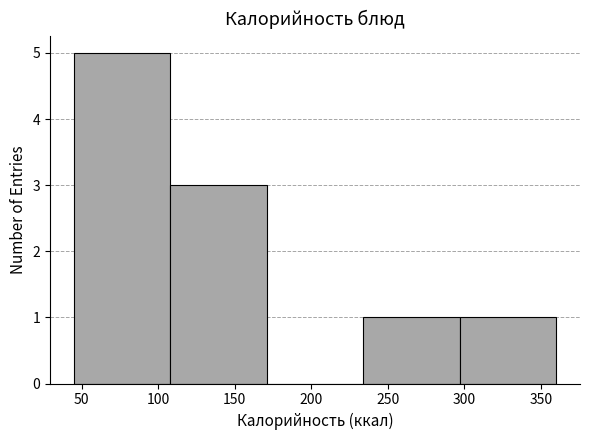

How tall is the bar that spans 295 to 360 on the x-axis? Neither the bar edges nor the heights are printed on the chart, so give them approximately, as read against the axes.

1